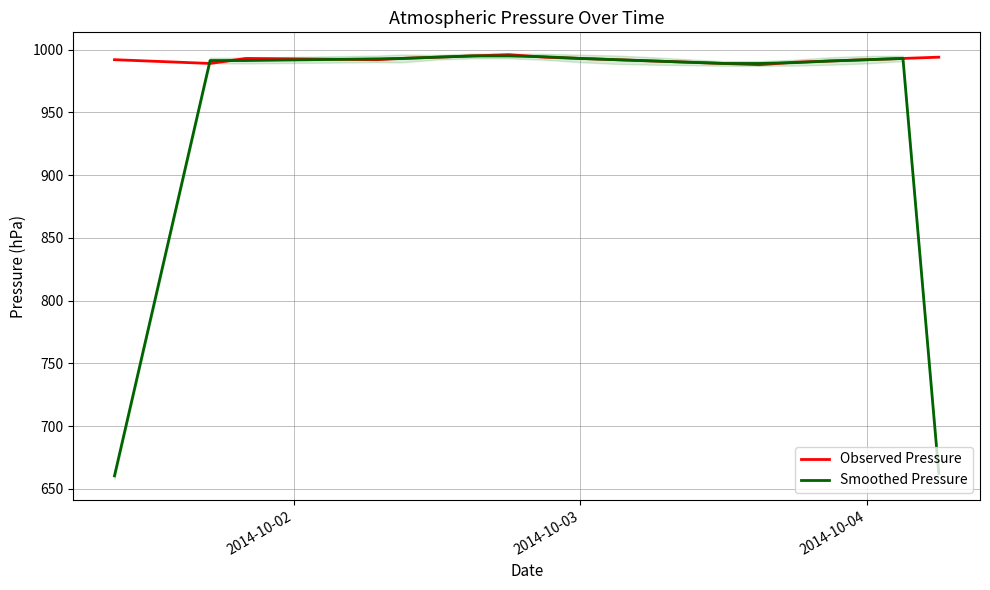

True or false: Observed Pressure has more than 0 points higher than both neighbors.

True